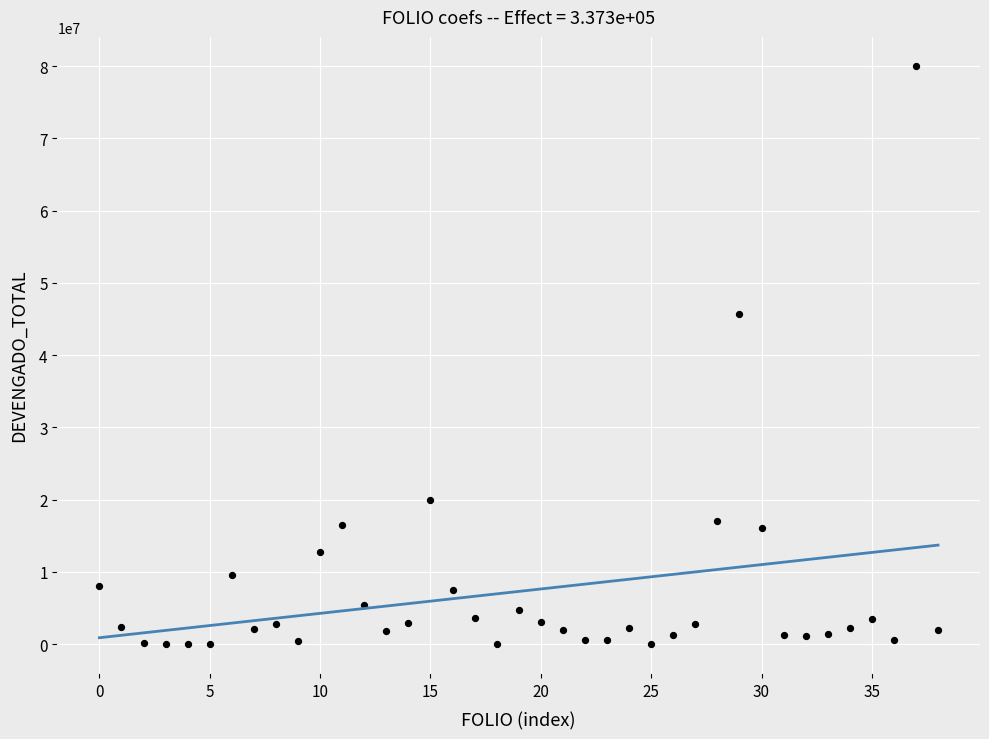

What Y value in the scatter plot is closest to 40017630?

45654599.2